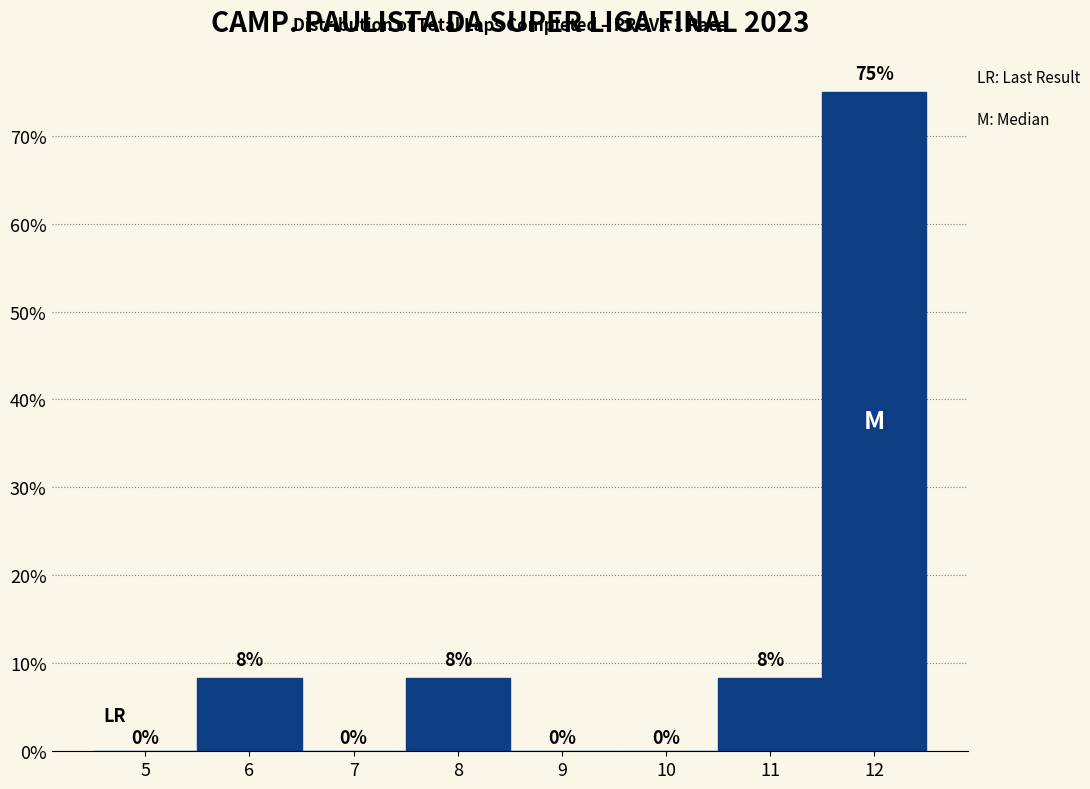

What is the maximum value shown in the chart?

75.0